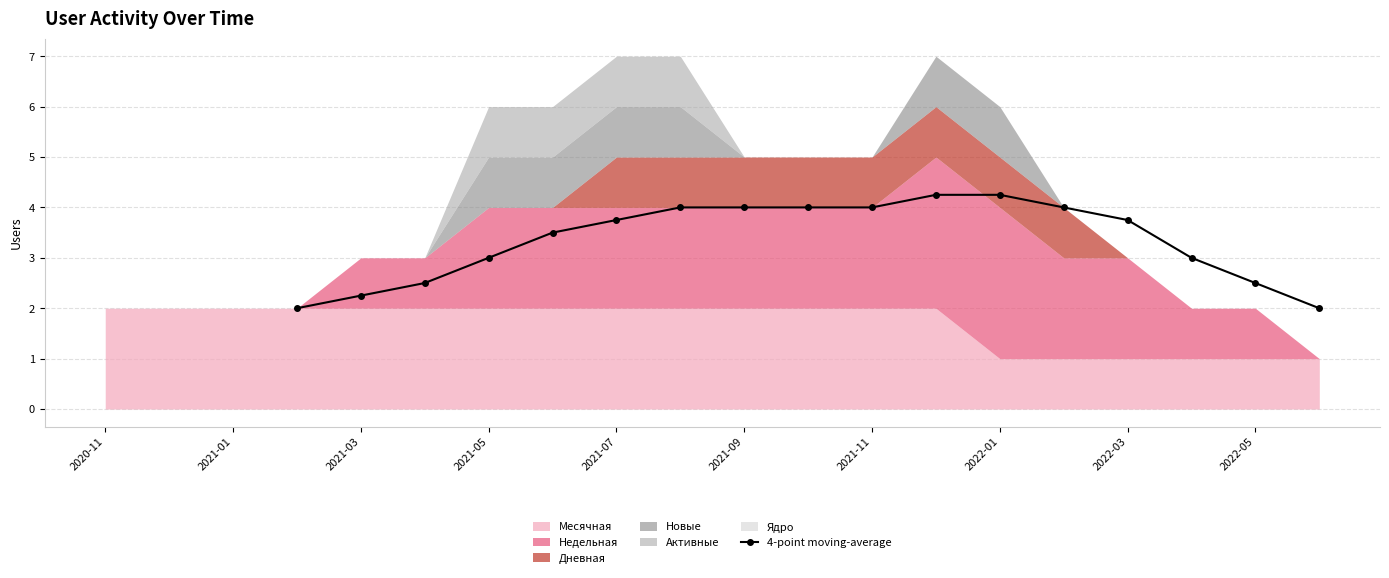

How many values are below 3?

5